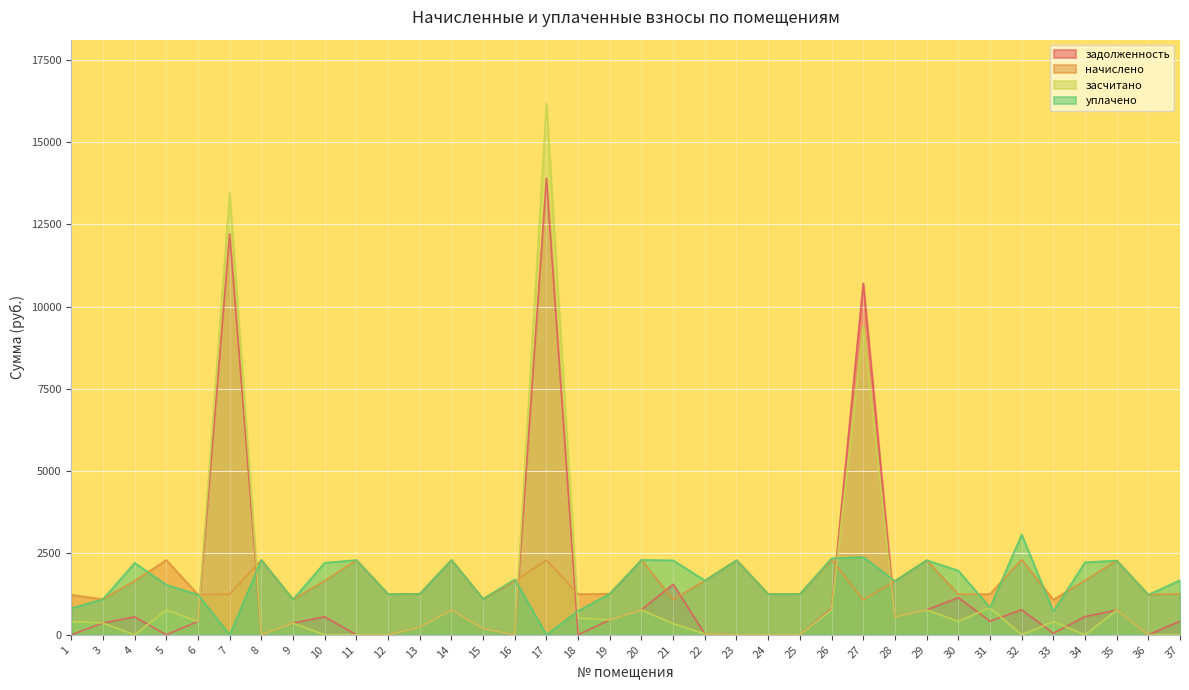

Where is засчитано nearest to the value 8093?

27